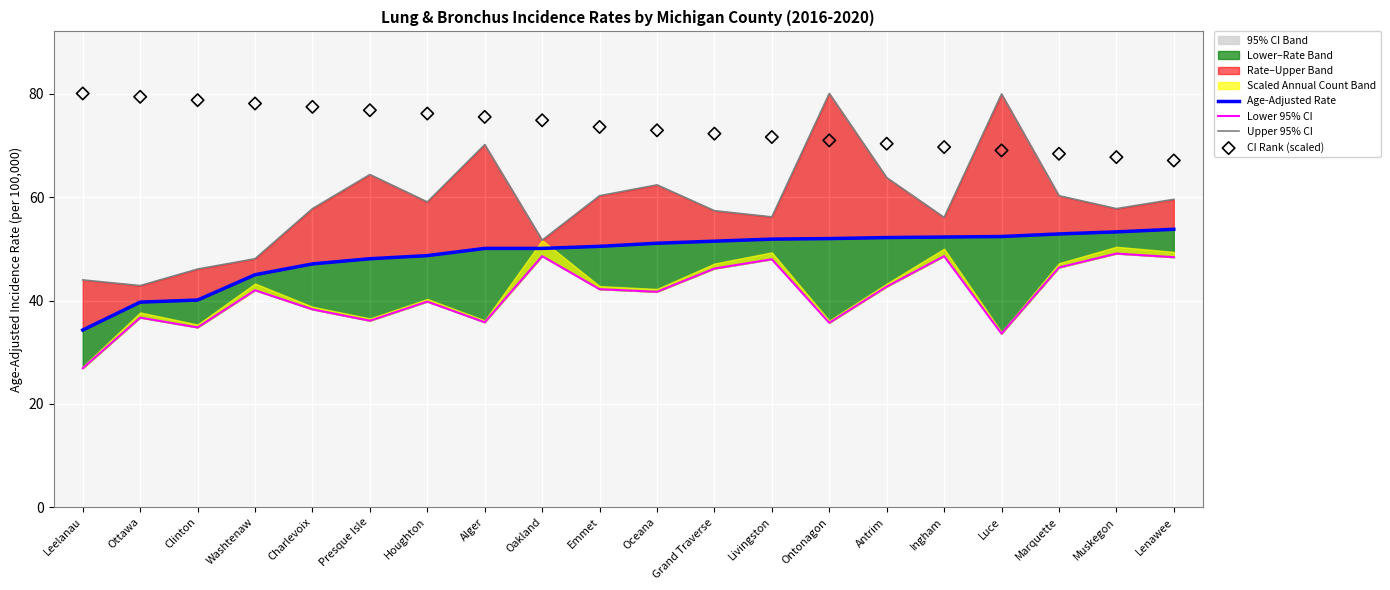

Is the value of Age-Adjusted Rate at Ingham greater than the value of CI Rank (scaled) at Ottawa?

No